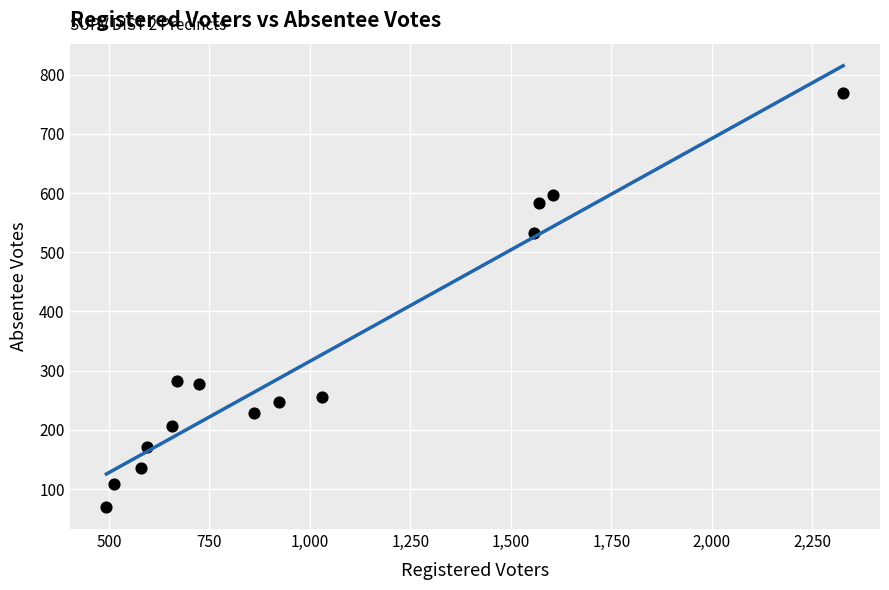

What Y value in the scatter plot is closest to 419?

532